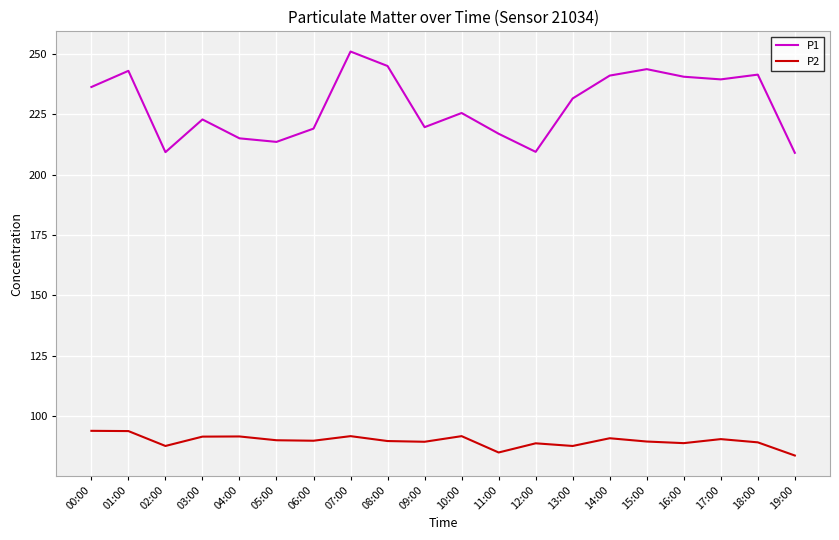

Which series has the largest range (max minus min)?

P1